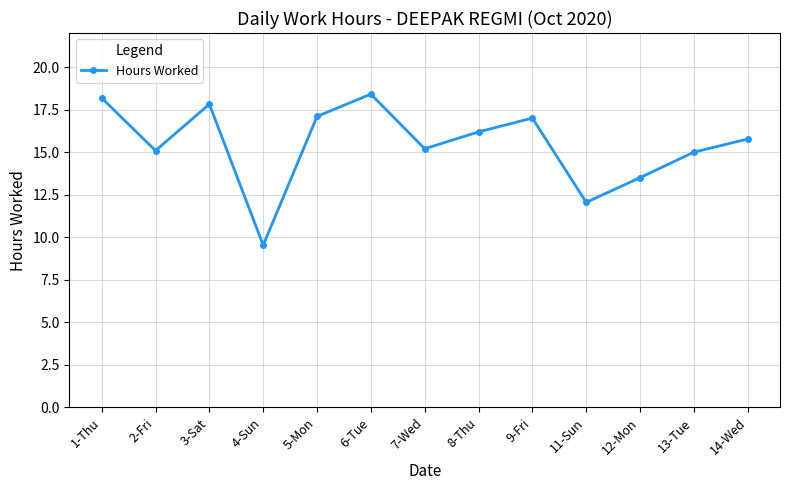

What is the approximate value at 1-Thu?

18.2